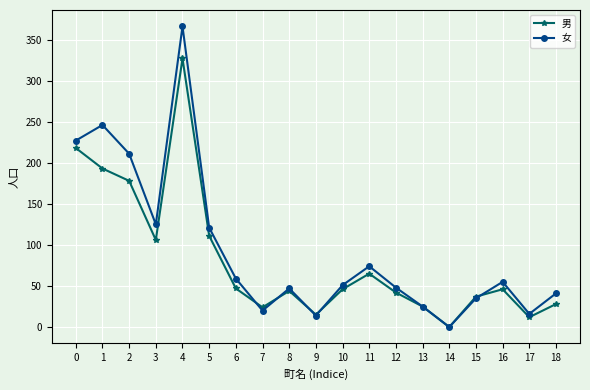

Is the value of 女 at 13 greater than the value of 男 at 17?

Yes